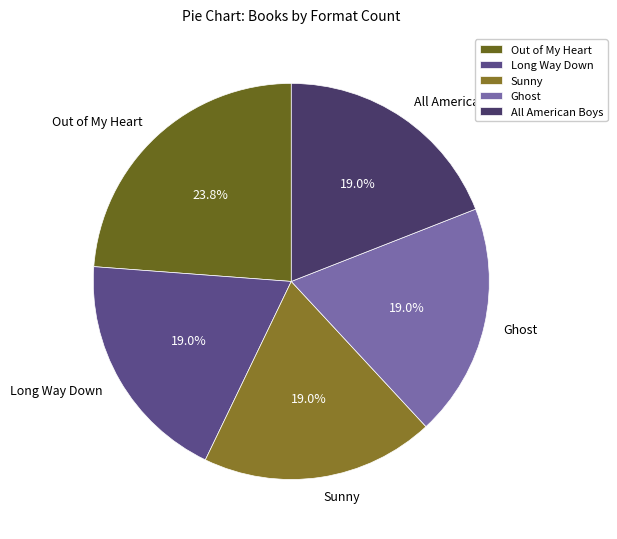

To the nearest percent, what percentage of the pie is Out of My Heart?

24%